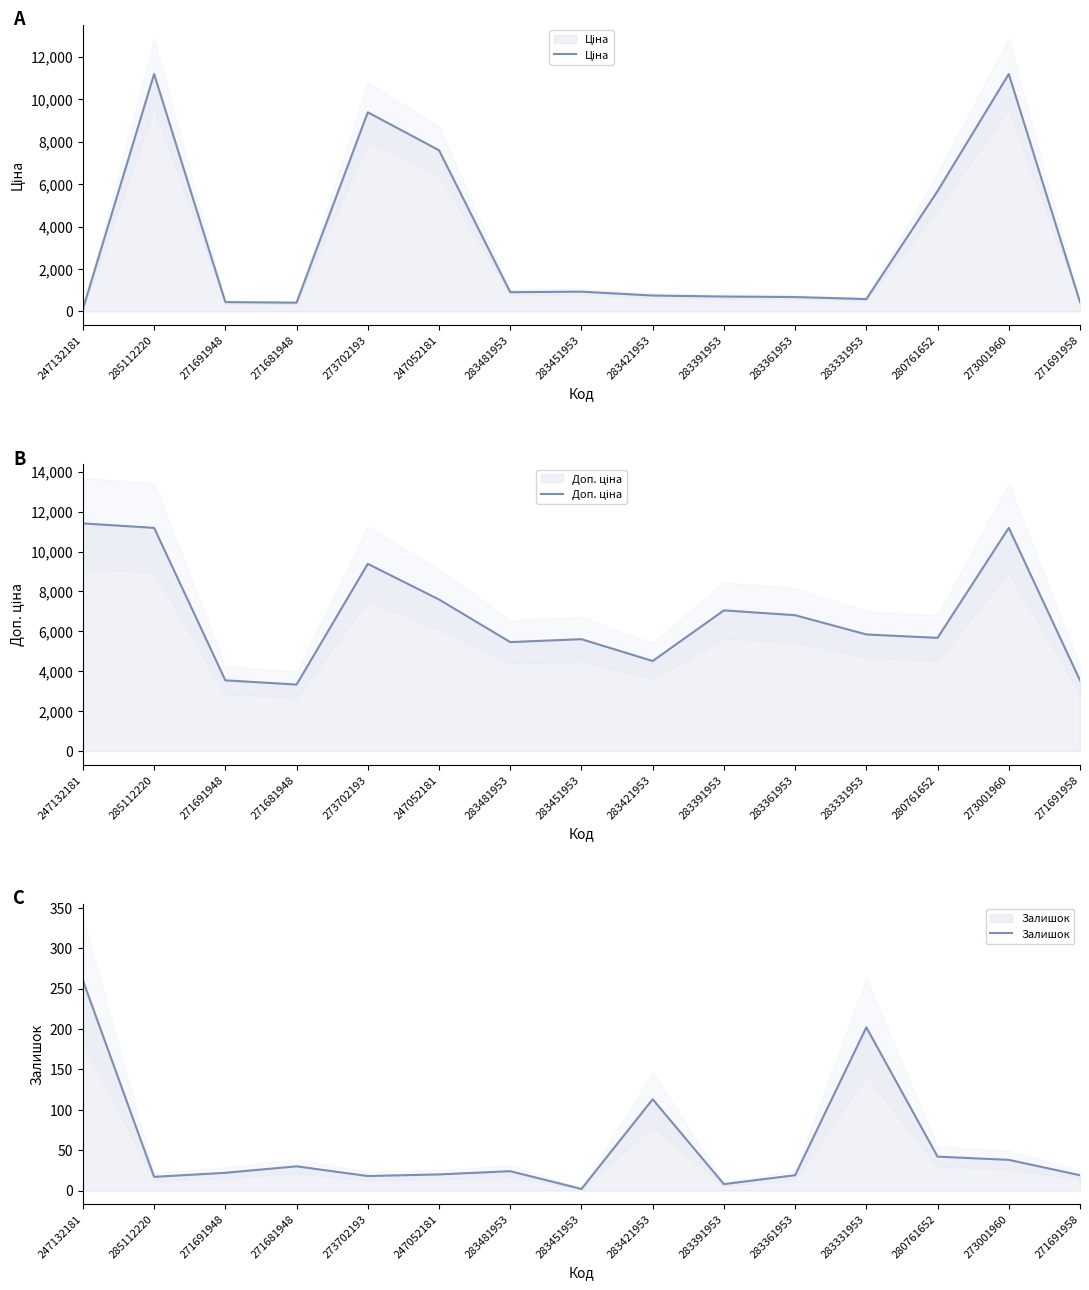

What is the difference between the highest and lowest values at 271691948?

3523.0